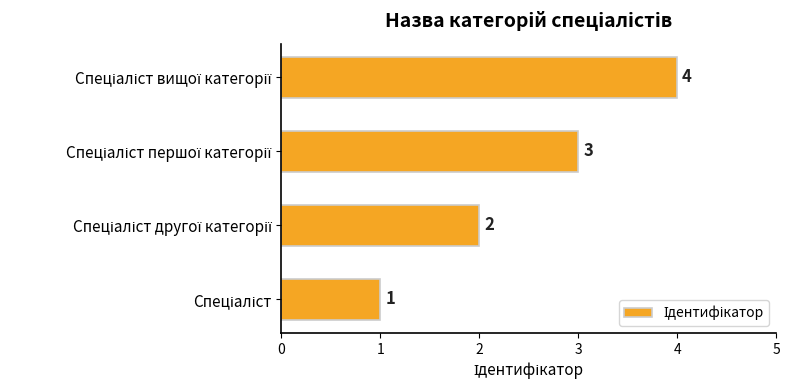

What is the sum of all values?

10